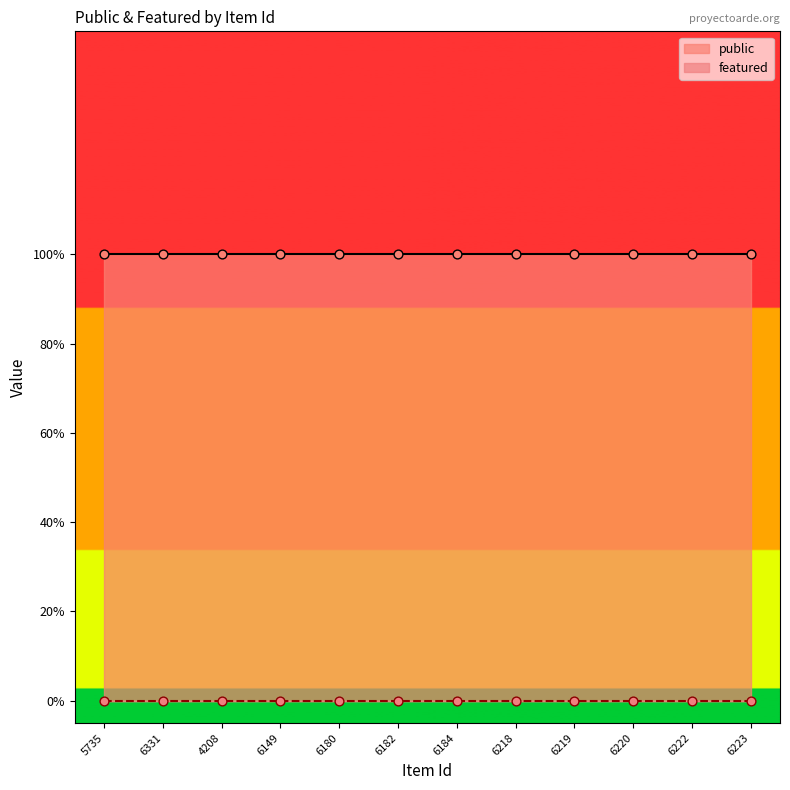

At which category is the sum across all series the highest?

5735